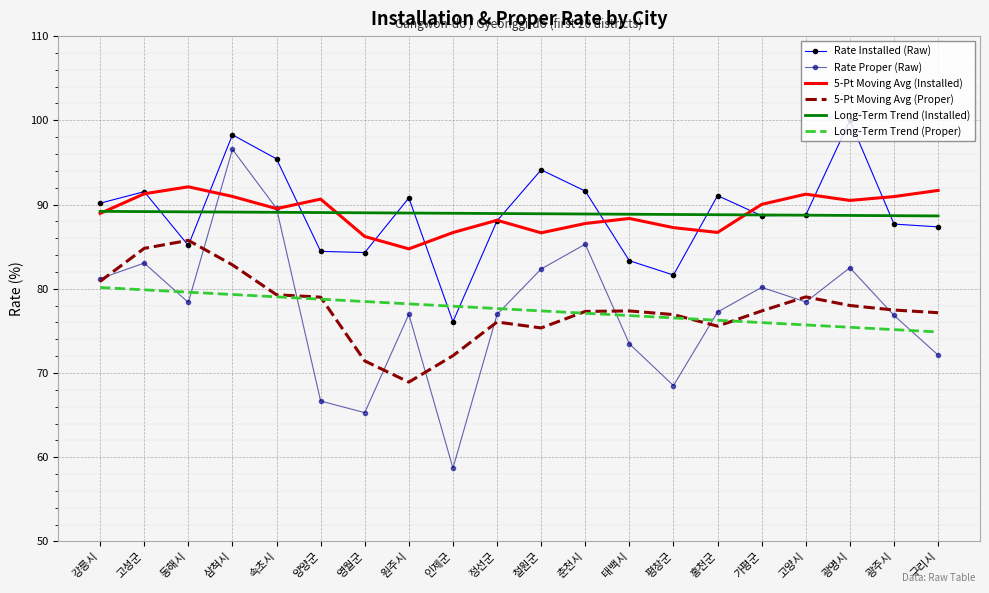

Between 정선군 and 평창군, which series saw the biggest shift?

Rate Proper (Raw)